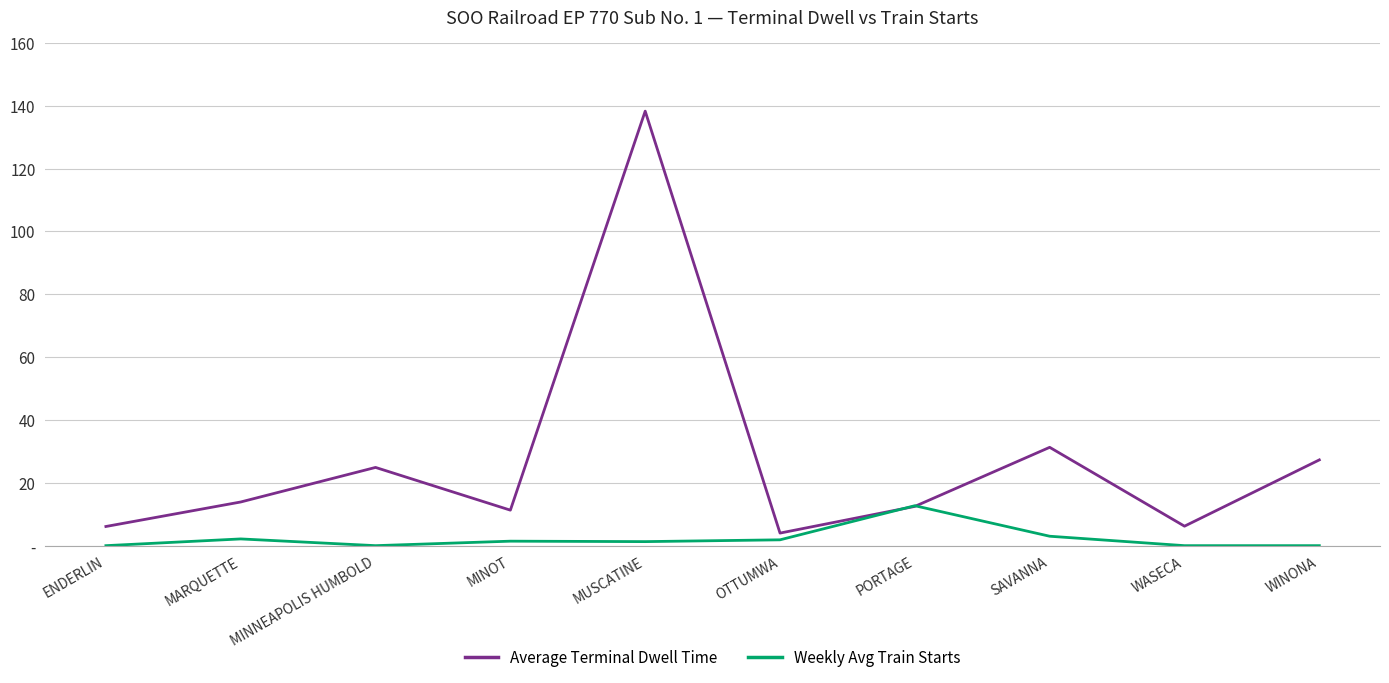

Between WASECA and ENDERLIN, which is larger?

WASECA